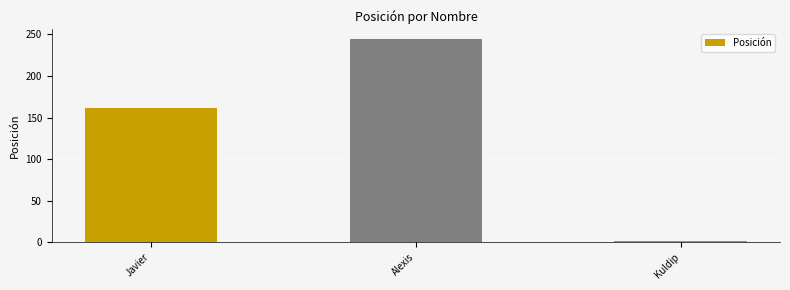

Are the bars grouped side by side (vs. stacked)?

No